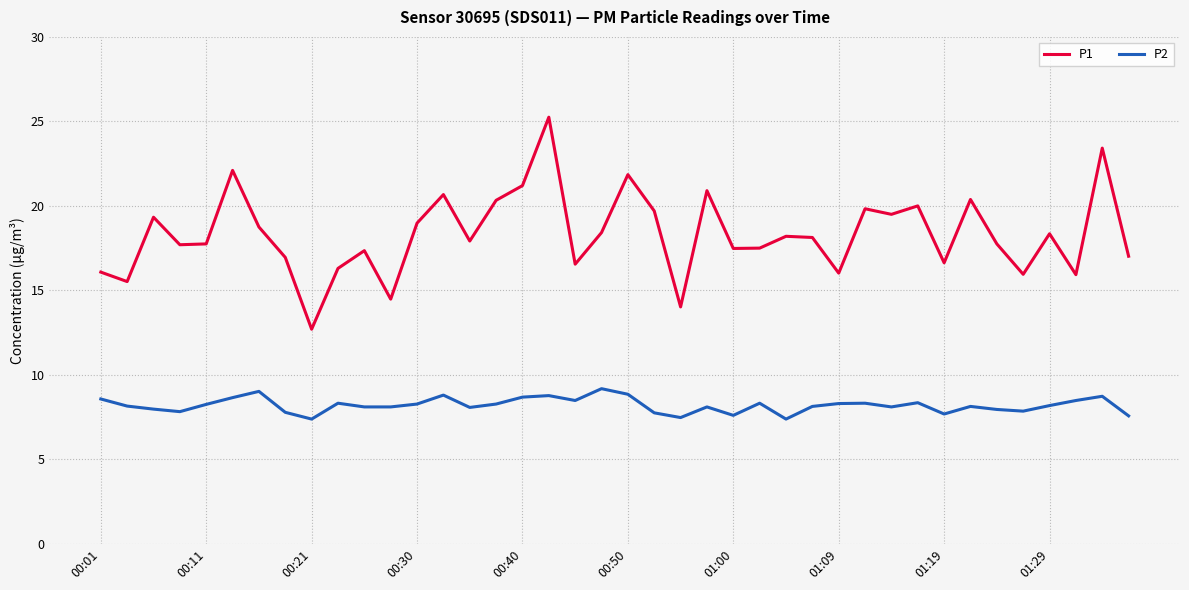

True or false: P2 and P1 cross at least once.

False